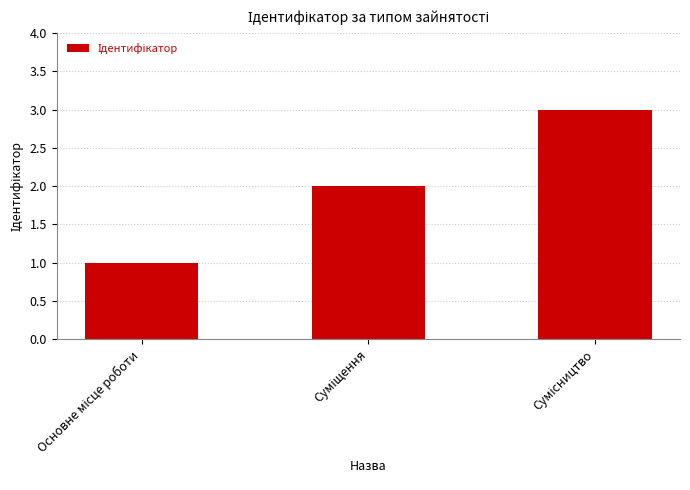

What is the maximum value shown in the chart?

3